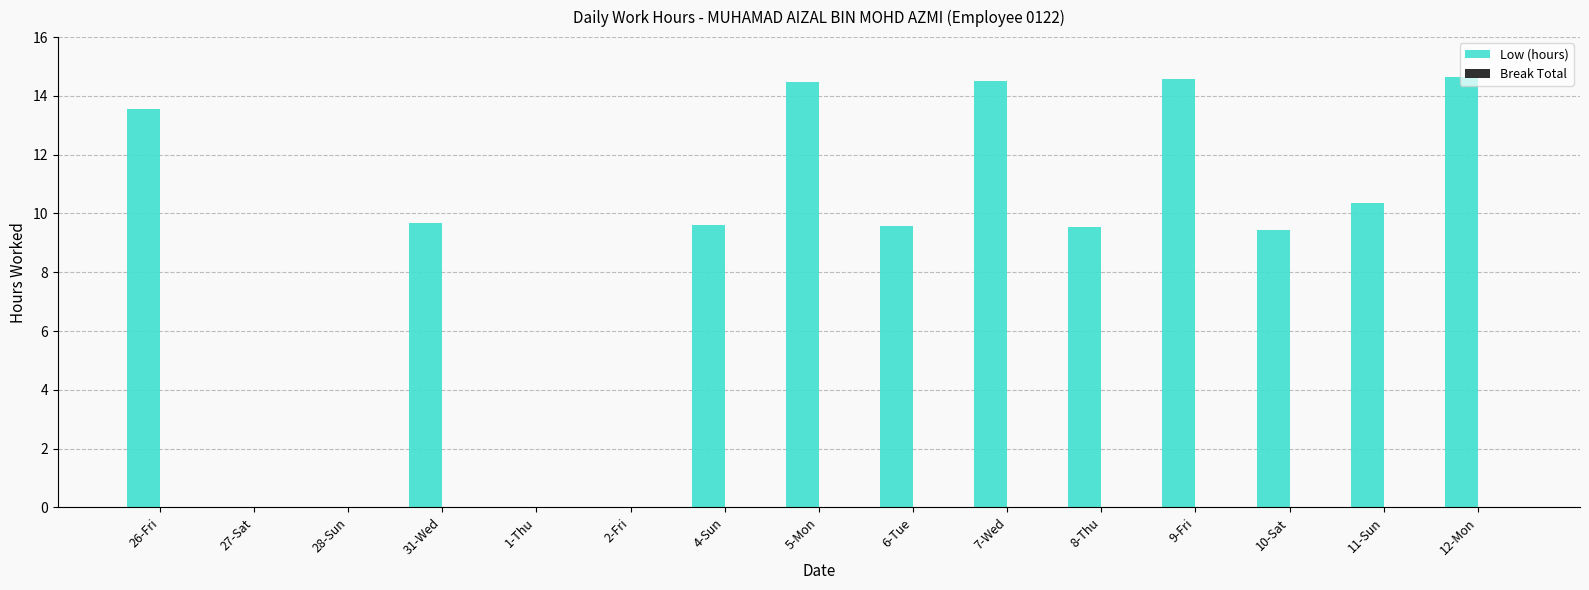

True or false: the data shows 9.6 at 4-Sun.

True